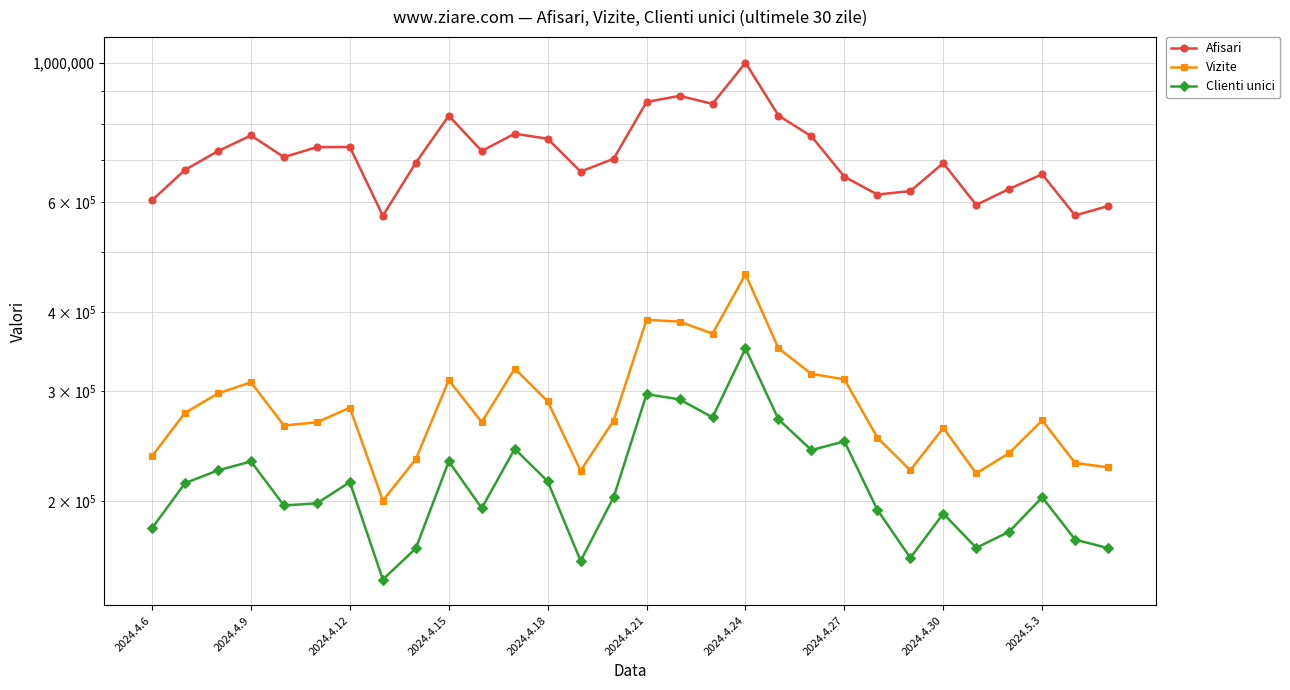

True or false: Vizite and Clienti unici intersect in this chart.

False